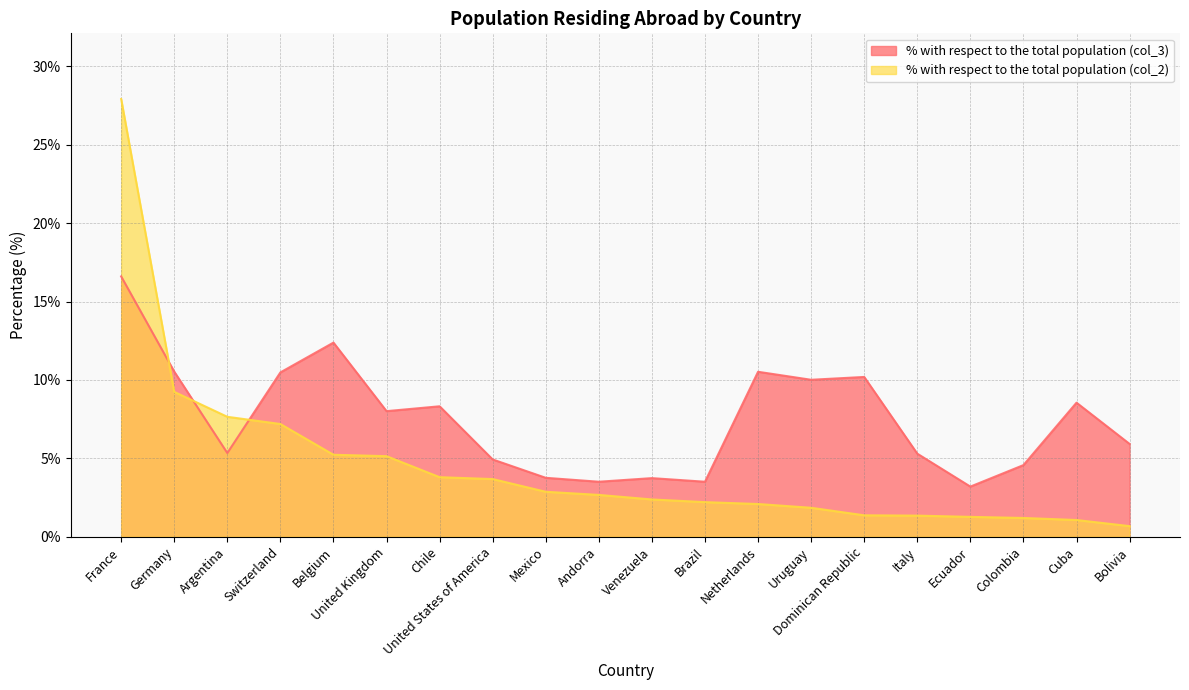

Does the chart have visible grid lines?

Yes